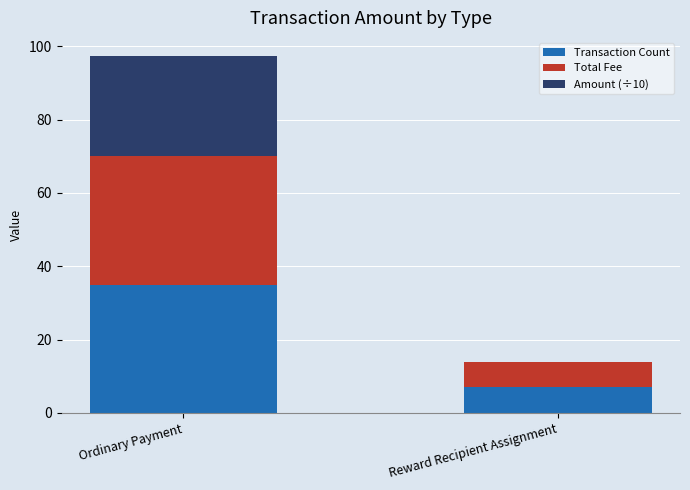

What is the approximate value of Transaction Count at Ordinary Payment?

35.0